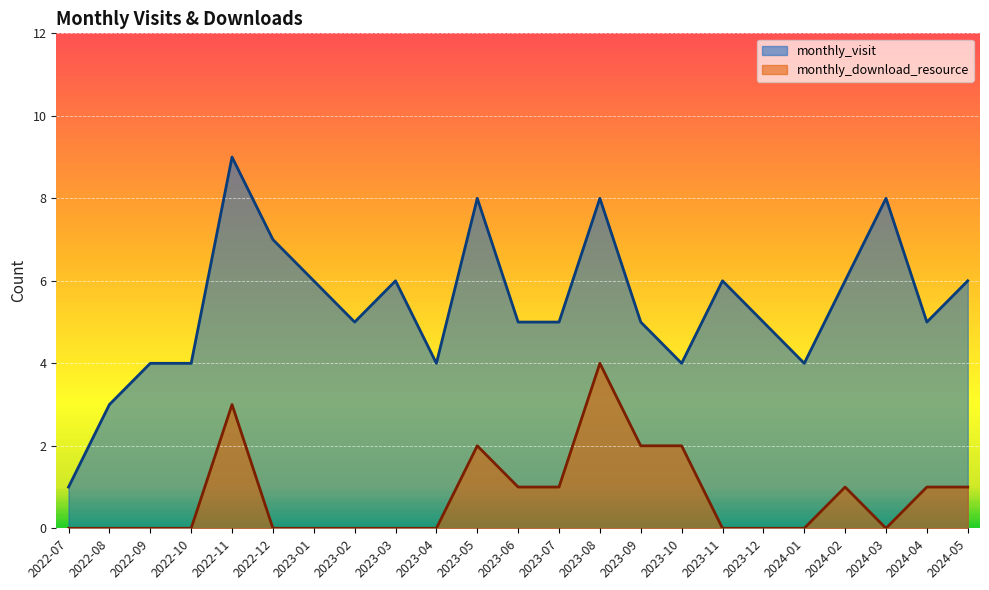

What is the sum of all monthly_visit values?

124